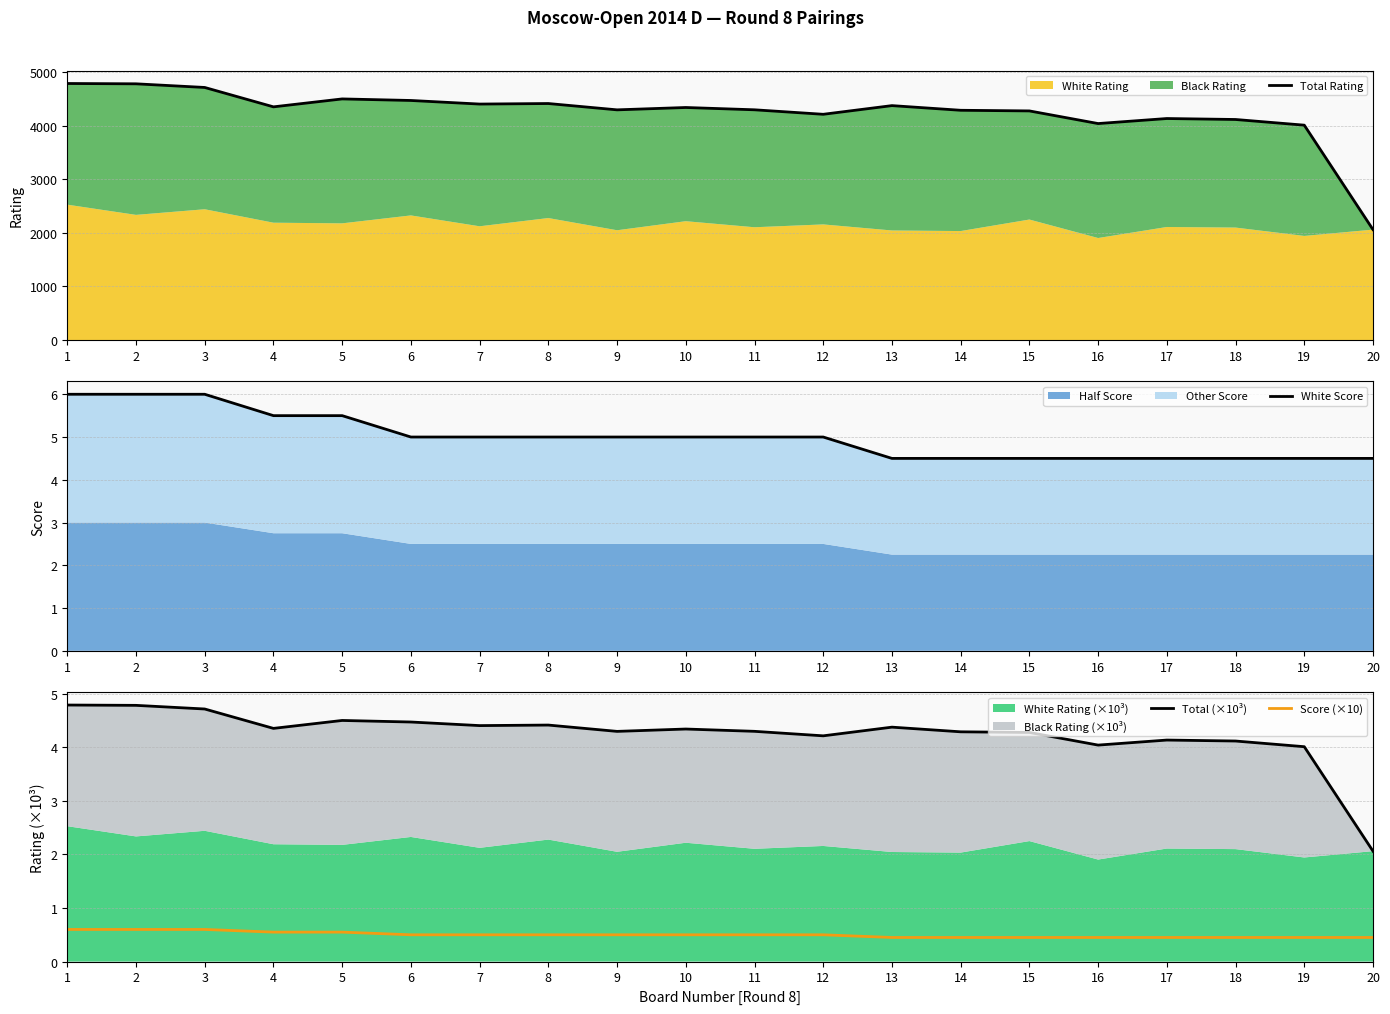

How many lines are shown in the chart?

4